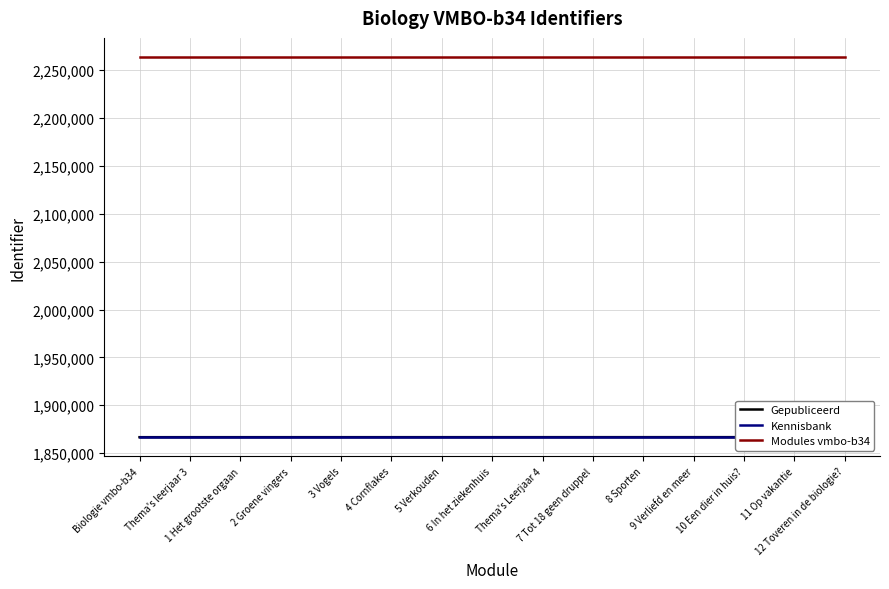

What is the average value of the Kennisbank series?

1866717